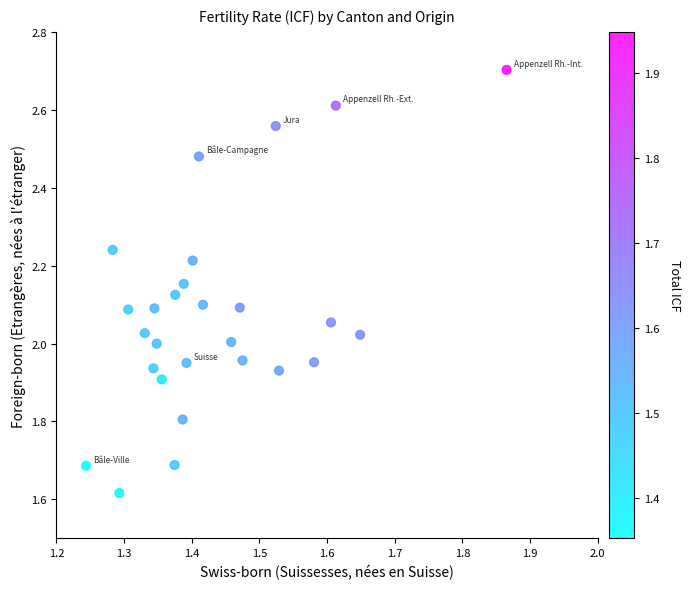

What is the range of Y values (max minus min)?

1.1